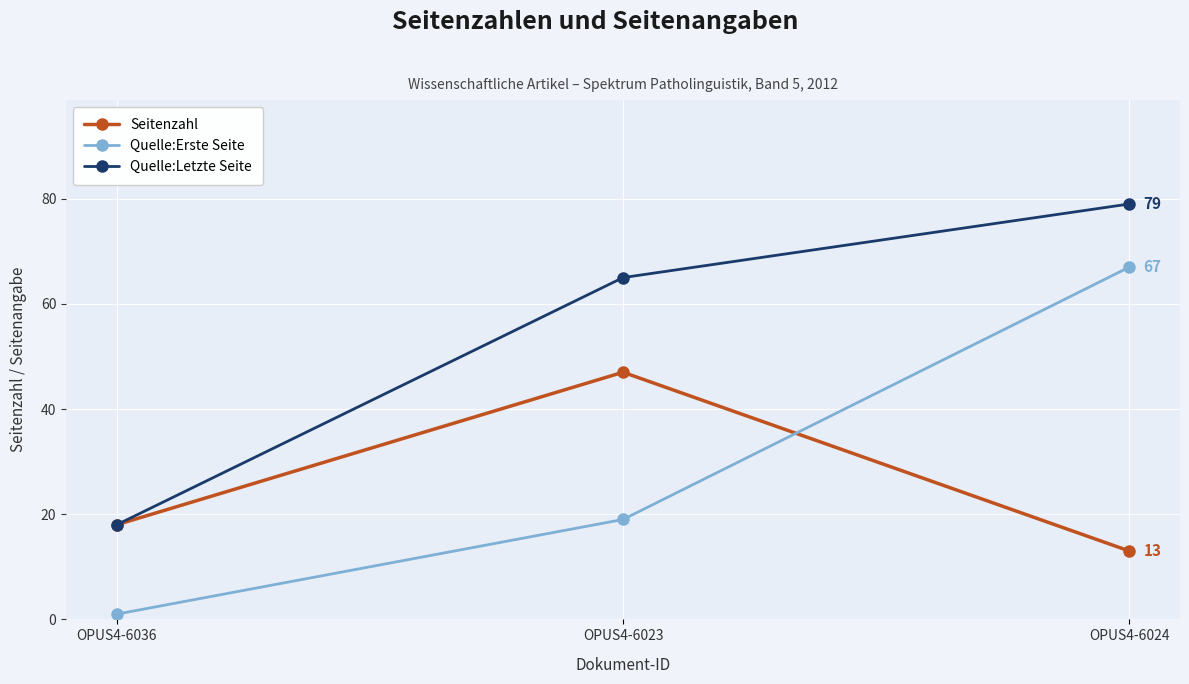

How many data points does each series have?

3